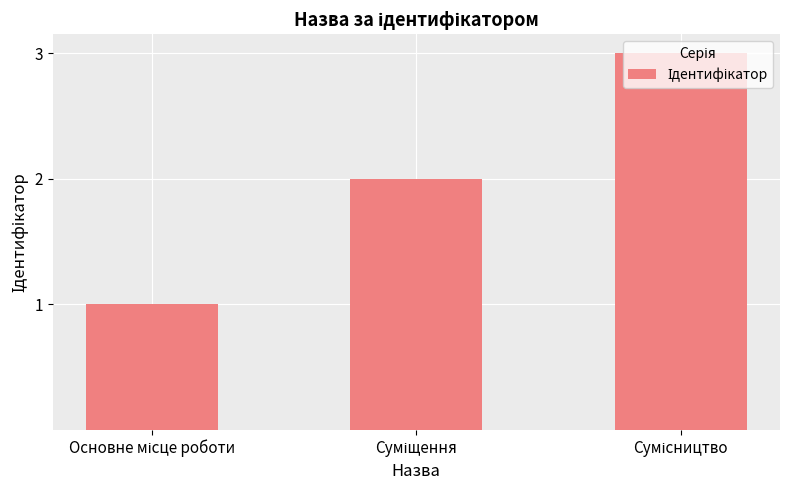

How many data points are less than 2?

1